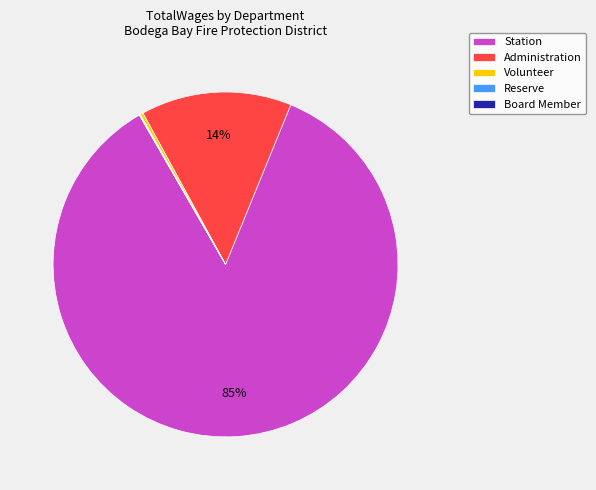

Do Administration and Station together represent more than half of the pie?

Yes